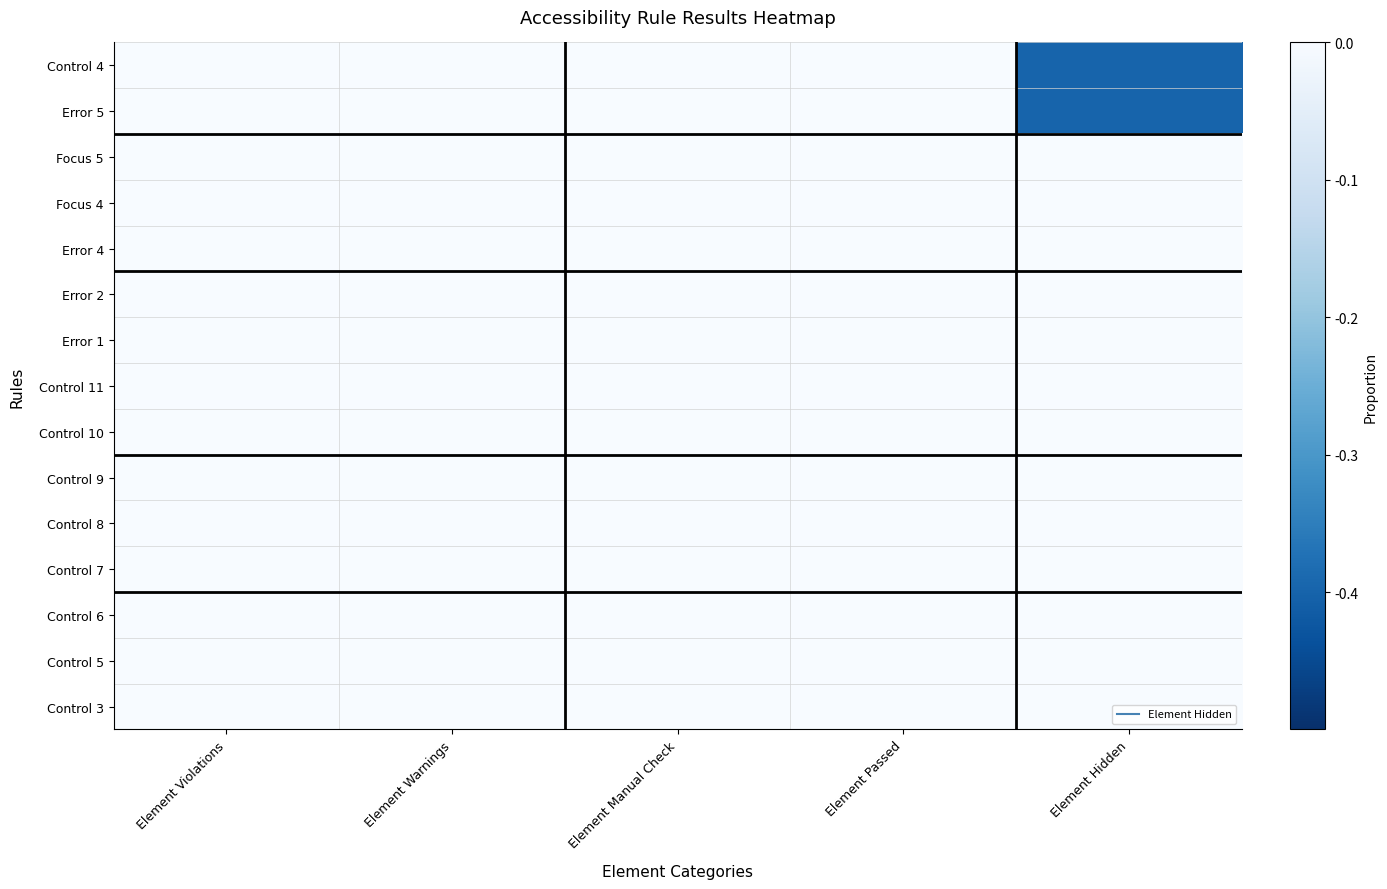

What is the smallest value displayed?

-0.4